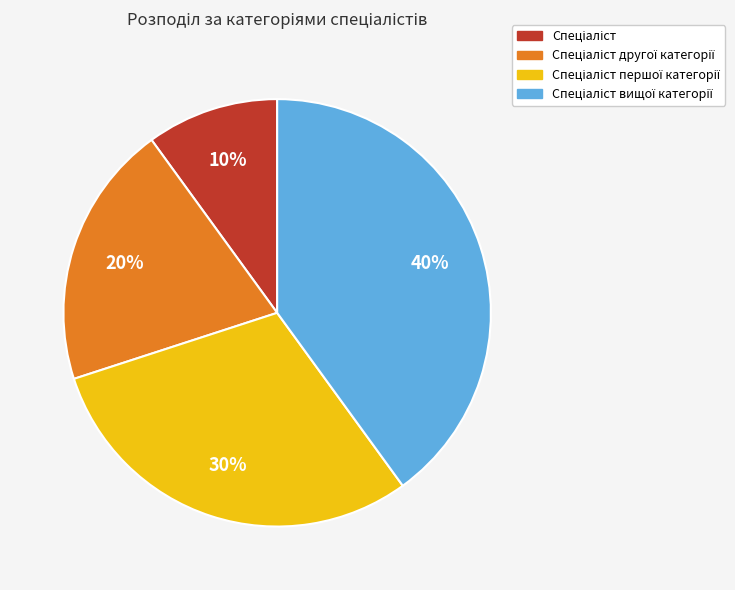

How many segments does this pie chart have?

4